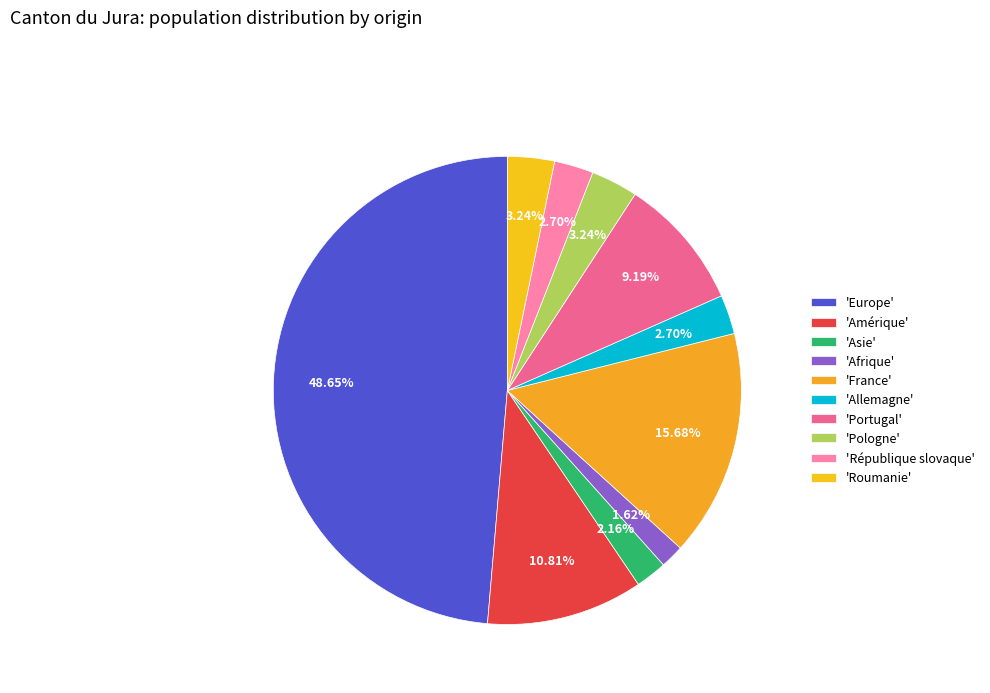

How many slices are in this pie chart?

10